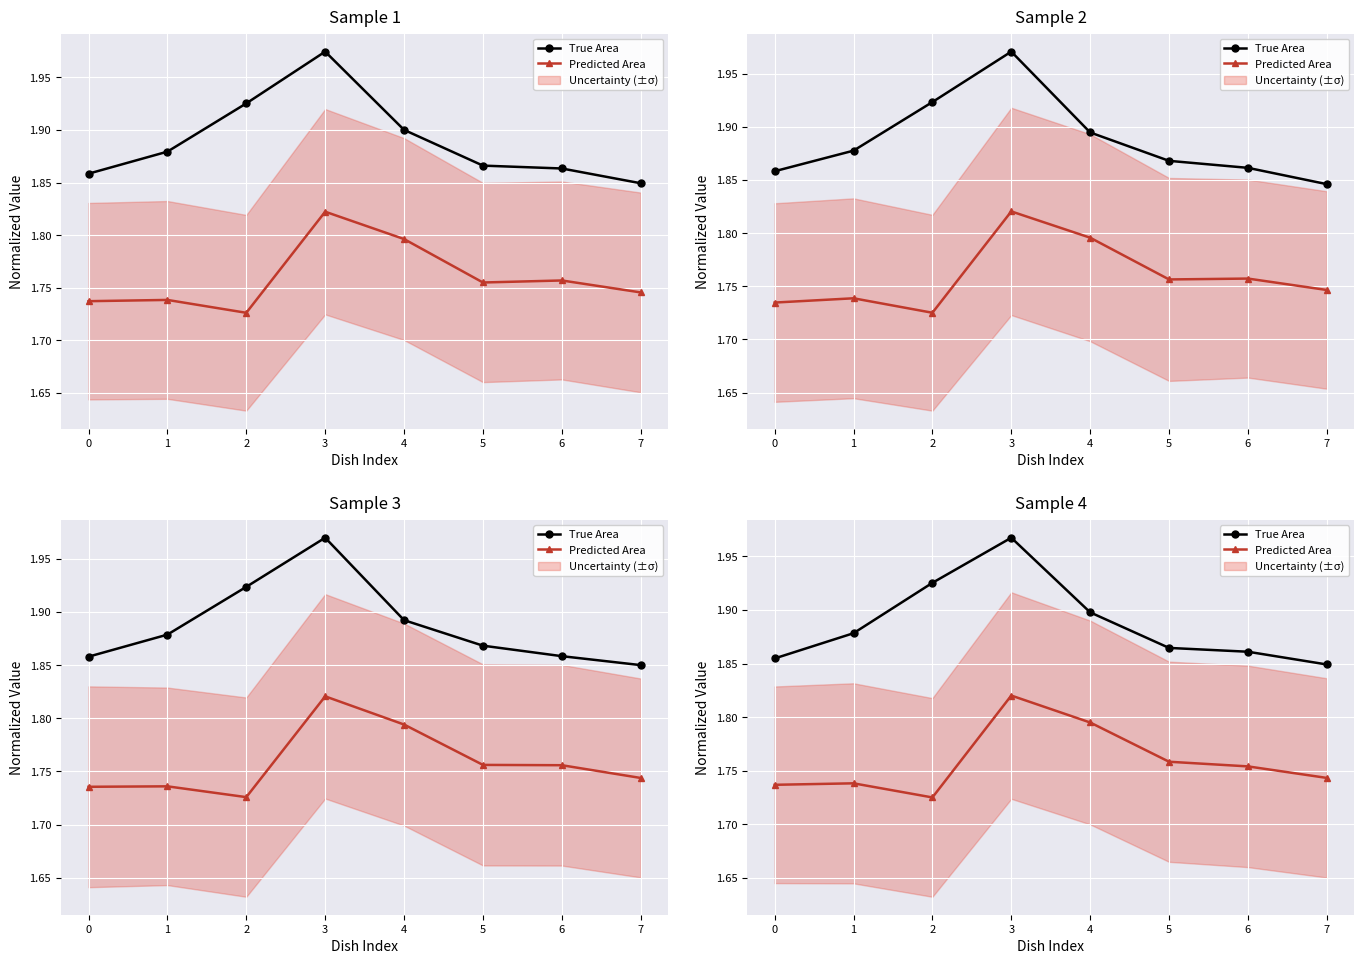

Count the True Area values in the range 1 to 2.

8